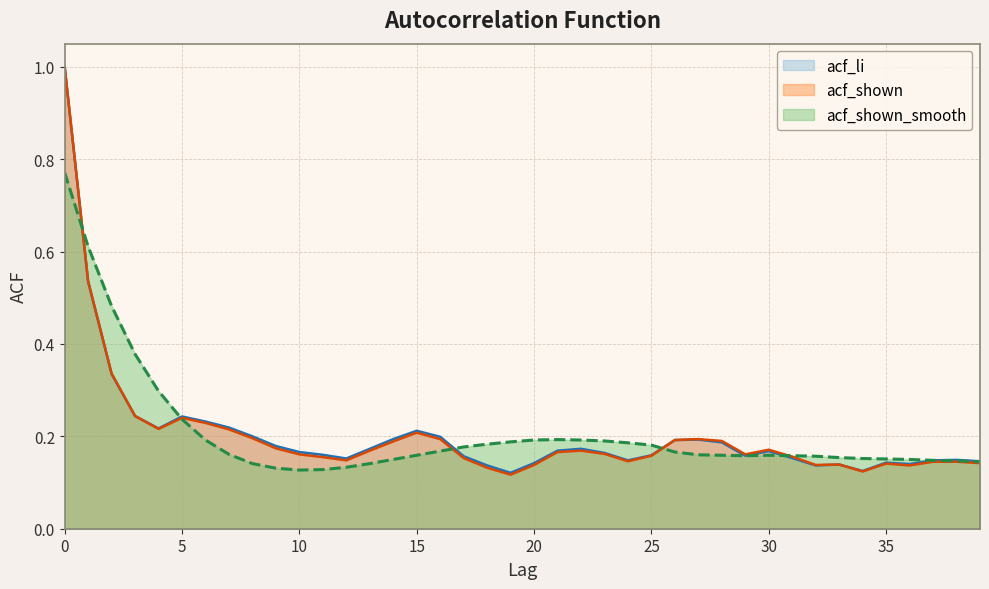

What are all the series names shown in the legend?

acf_li, acf_shown, acf_shown_smooth